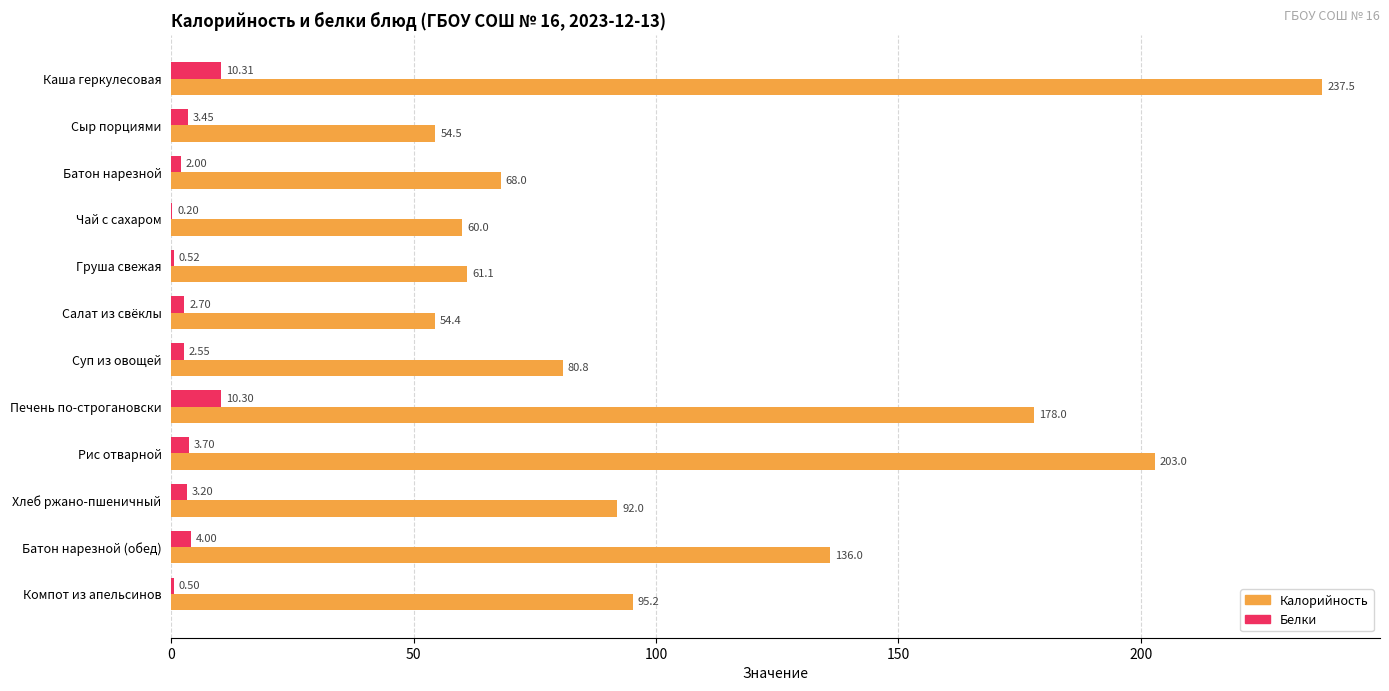

At which label is Калорийность closest to 145?

Батон нарезной (обед)